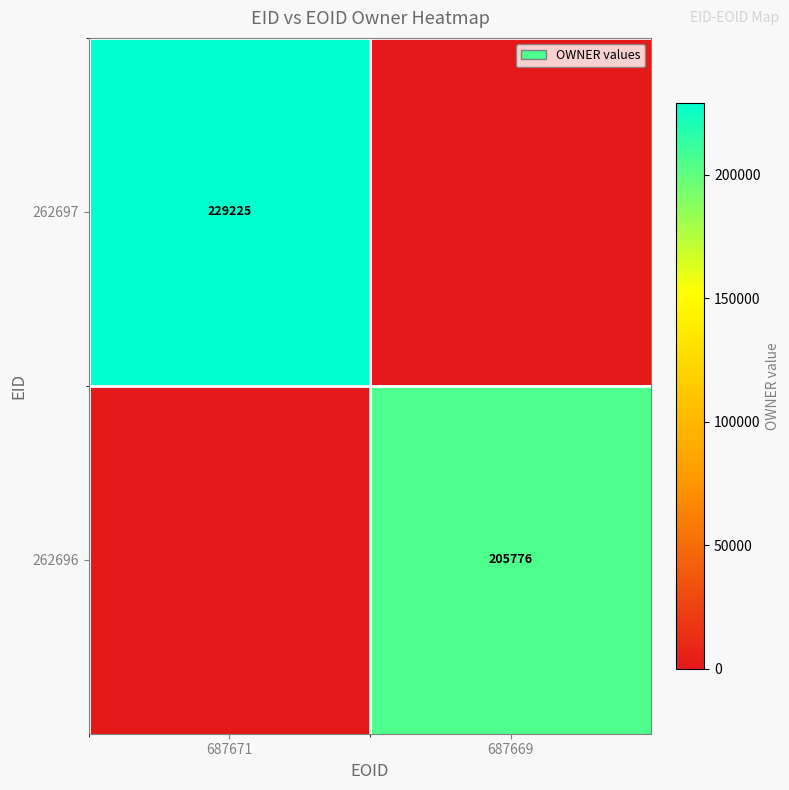

Is it true that 262697 equals 229225 at 687671?

True